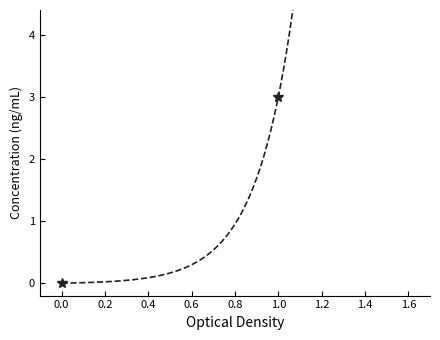

What is the average value?

2